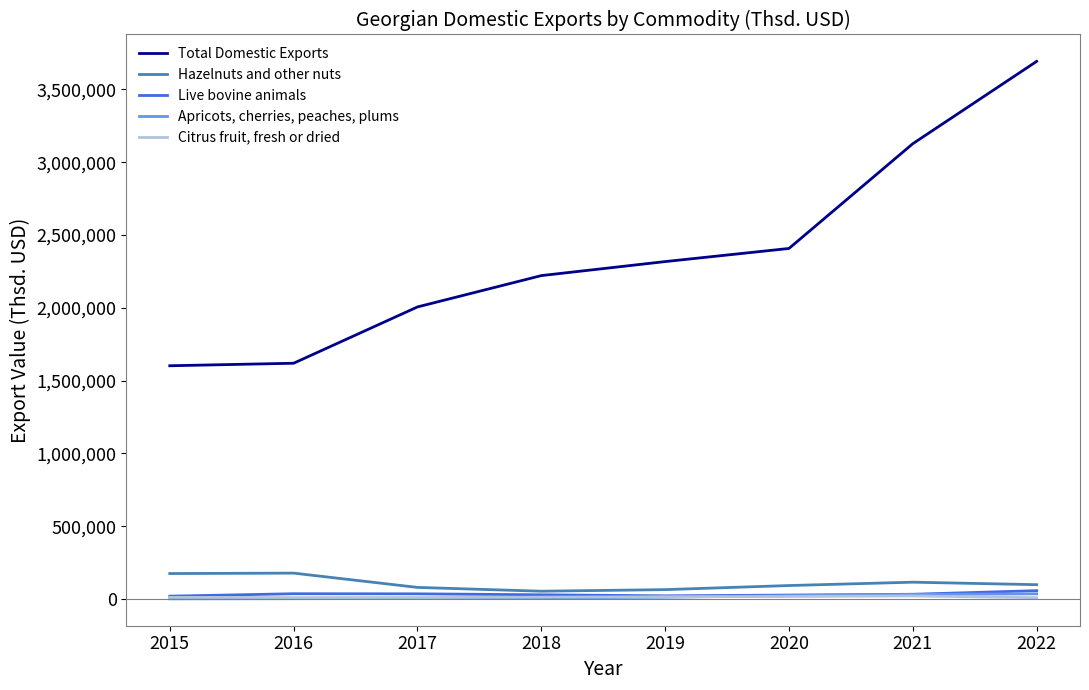

At 2021, list the series in order from largest to smallest.

Total Domestic Exports, Hazelnuts and other nuts, Live bovine animals, Apricots, cherries, peaches, plums, Citrus fruit, fresh or dried